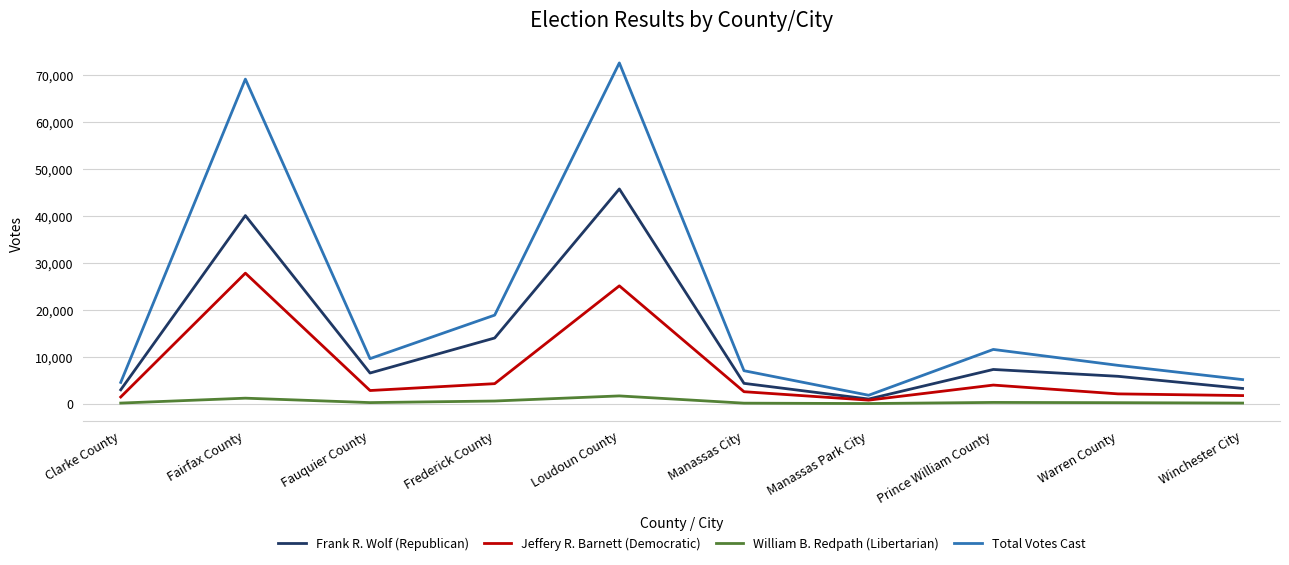

What is the difference between the second highest and second lowest values in the Frank R. Wolf (Republican) series?

37126